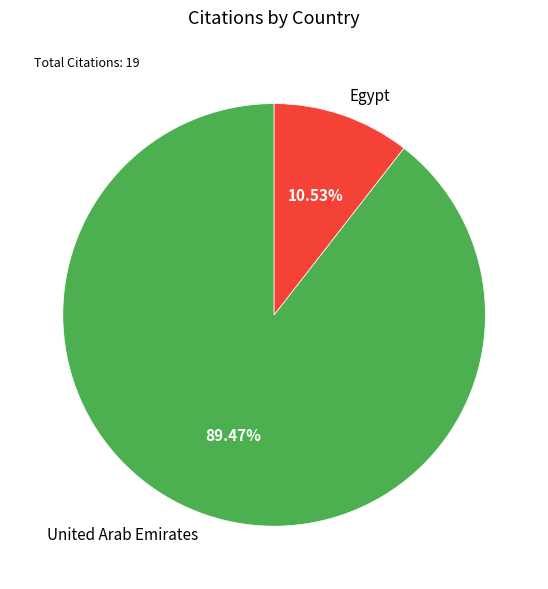

How many slices are in this pie chart?

2